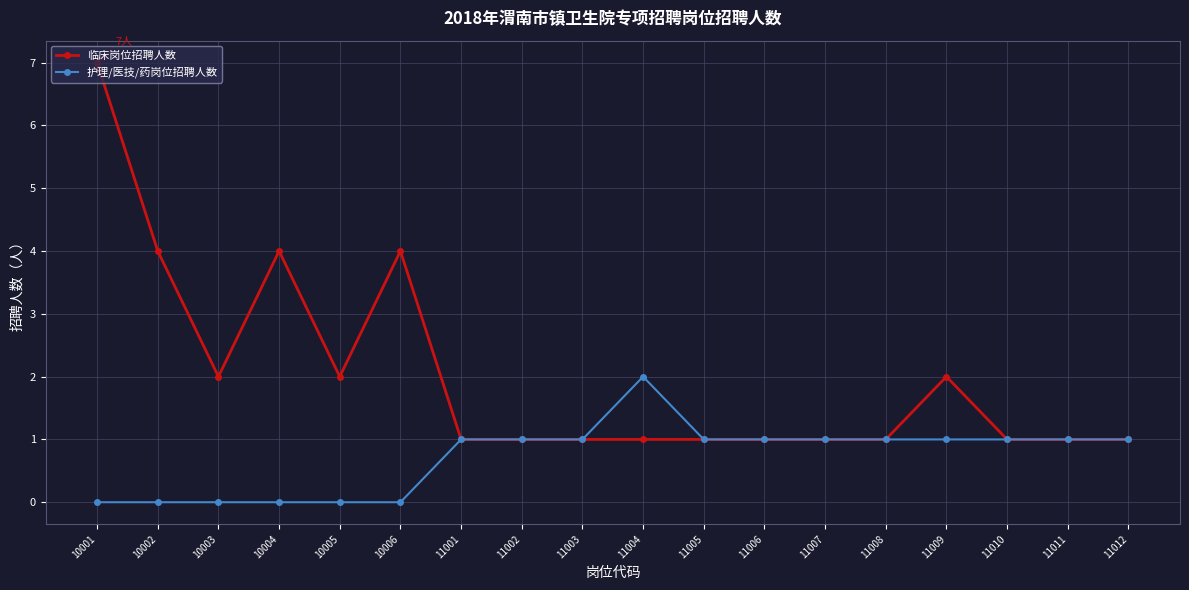

What is the total value across all series at 10006?

4